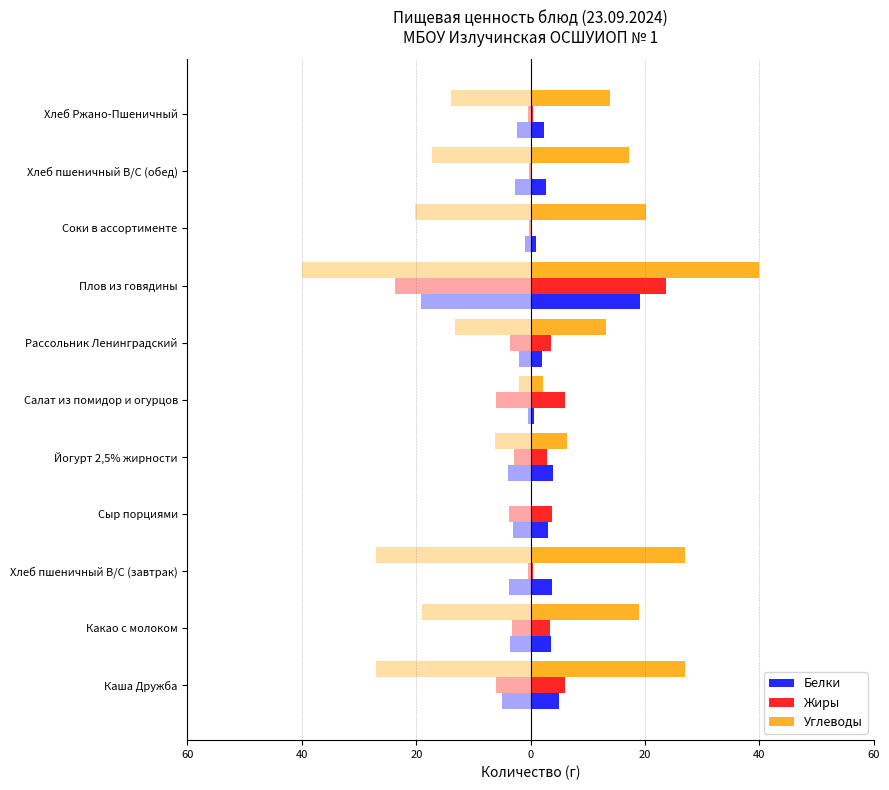

Which has a higher value, Сыр порциями or Хлеб пшеничный В/С (завтрак)?

Хлеб пшеничный В/С (завтрак)